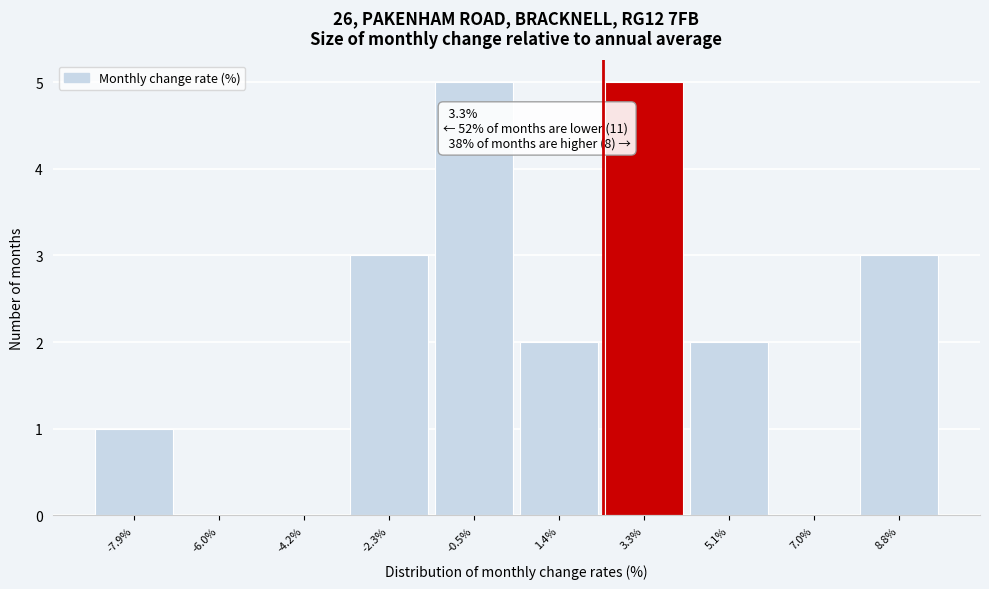

Reading left to right, list all the values displayed in this chart.

-7.9%=1	-6.0%=0	-4.2%=0	-2.3%=3	-0.5%=5	1.4%=2	3.3%=5	5.1%=2	7.0%=0	8.8%=3